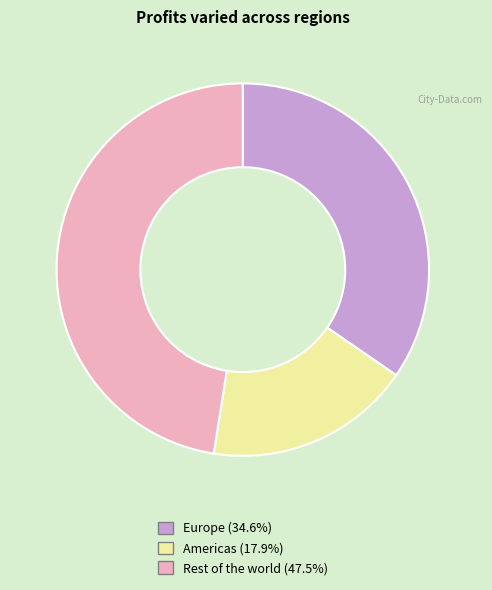

Does Americas represent more than half of the total?

No